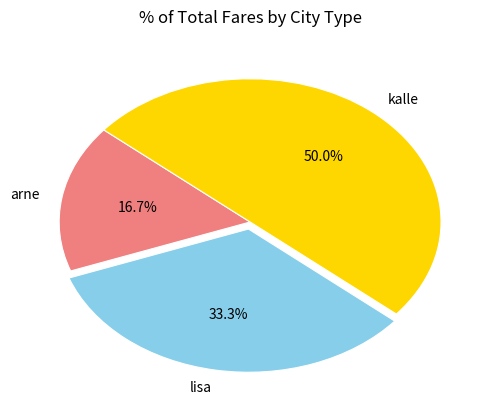

Which slice is the smallest?

arne